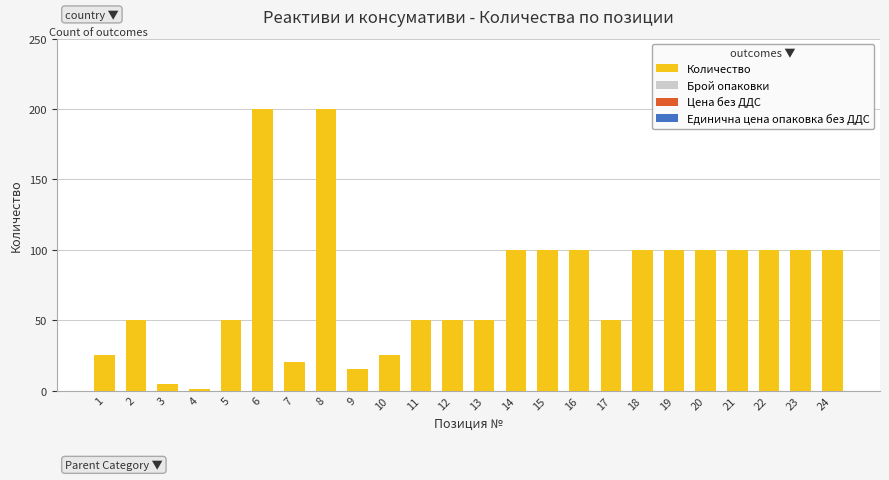

What is the value of the 10th bar from the left?

25